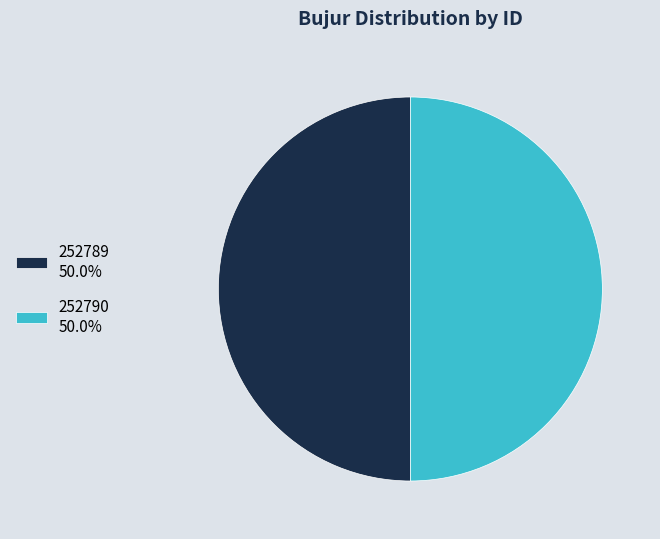

Is the sum of 252789 50.0% and 252790 50.0% greater than half?

Yes